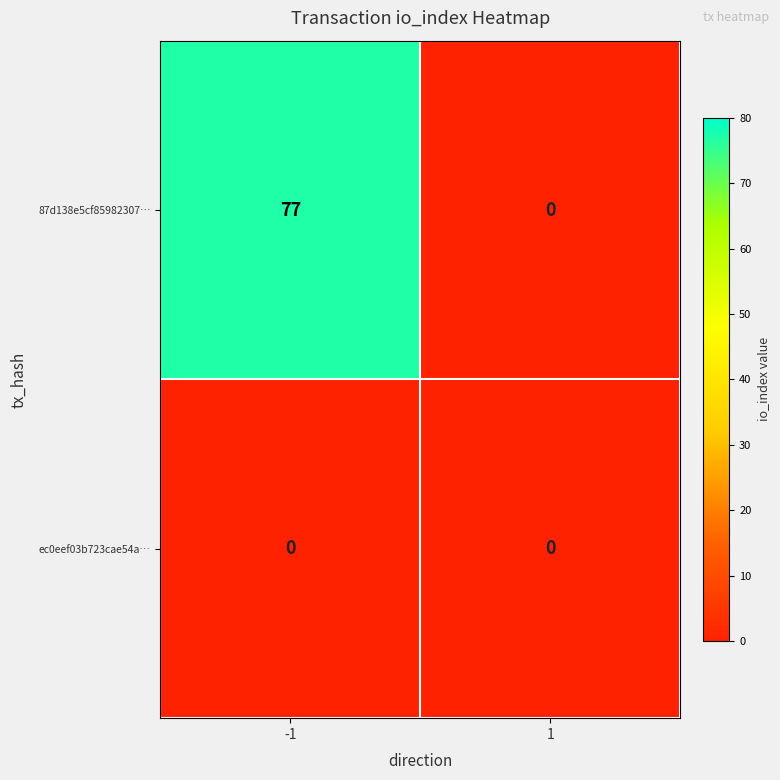

Which series changed the most between -1 and 1?

87d138e5cf85982307…